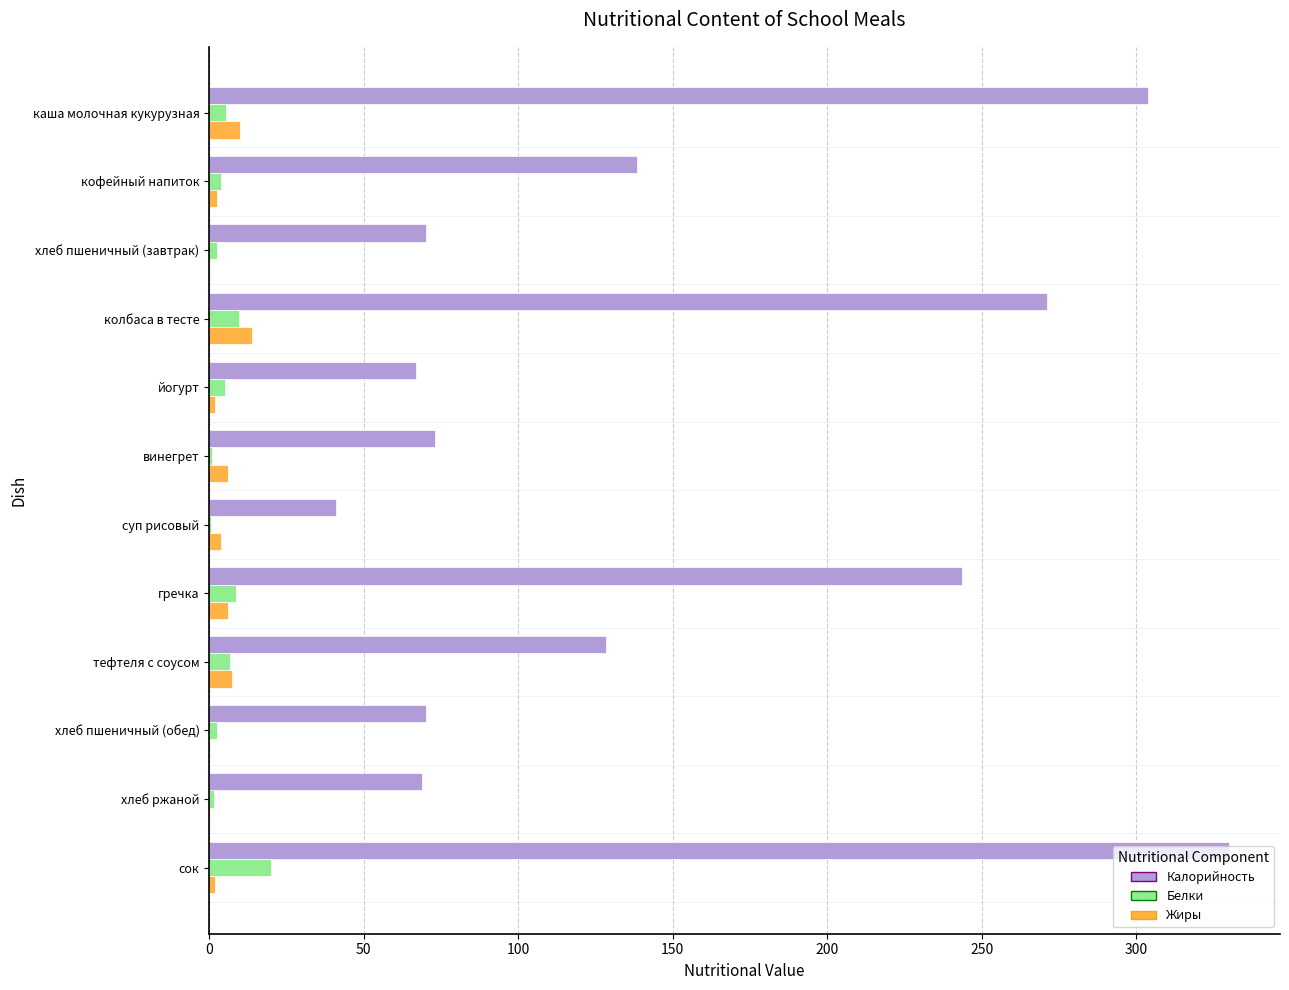

Count the number of data series in this chart.

3